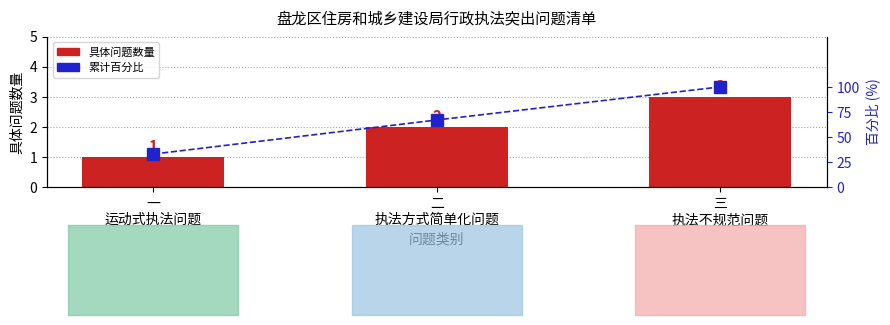

What position from the right is 二
执法方式简单化问题?

2